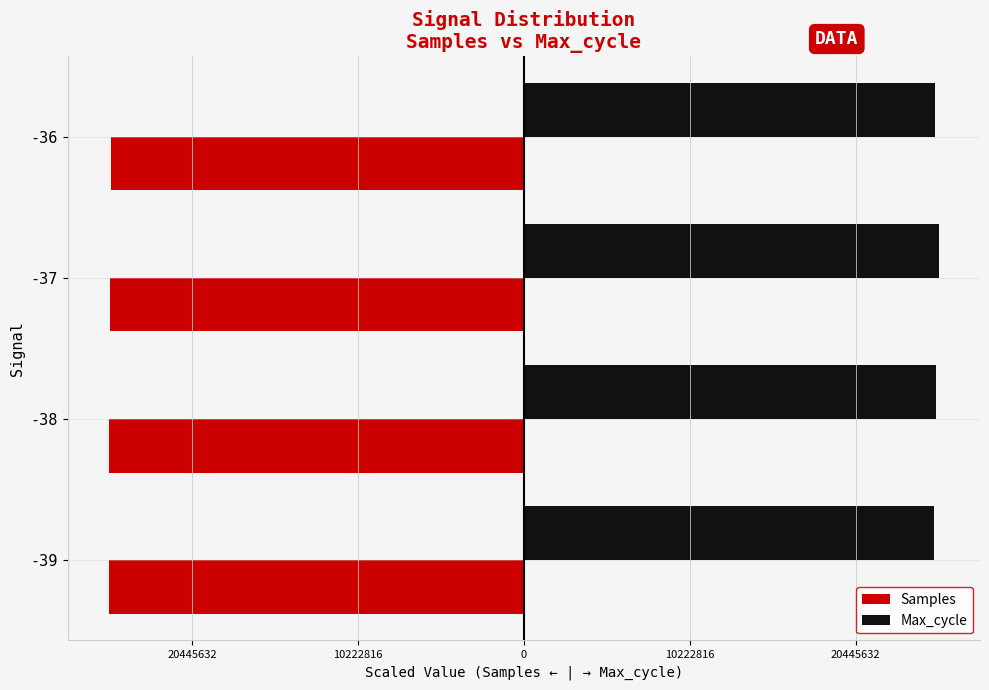

What are all the series names shown in the legend?

Samples, Max_cycle